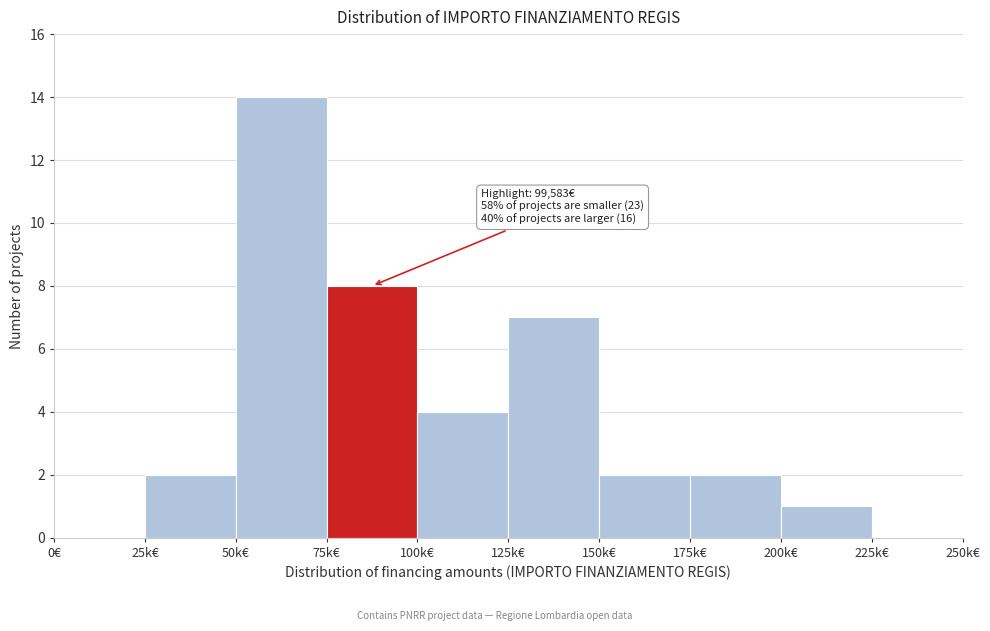

Reading right to left, transcribe all the data shown in this chart.

225k€=0	200k€=1	175k€=2	150k€=2	125k€=7	100k€=4	75k€=8	50k€=14	25k€=2	0€=0